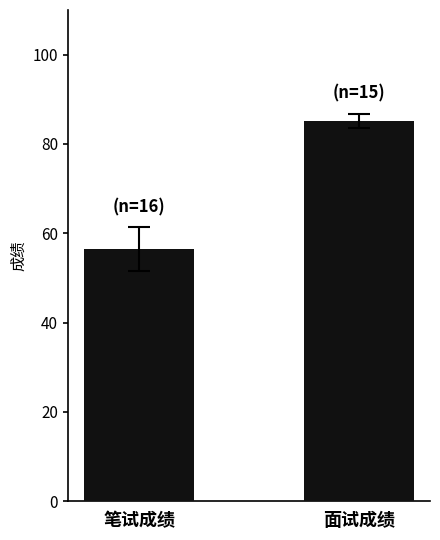

How many series are shown in this chart?

2